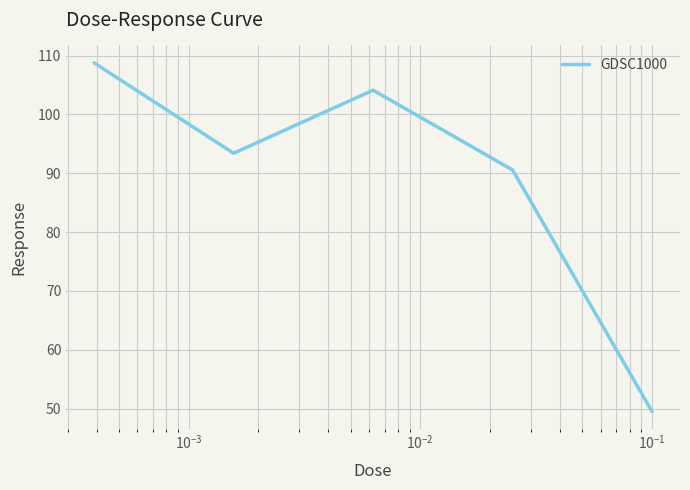

What is the difference between the second highest and minimum values?

54.6